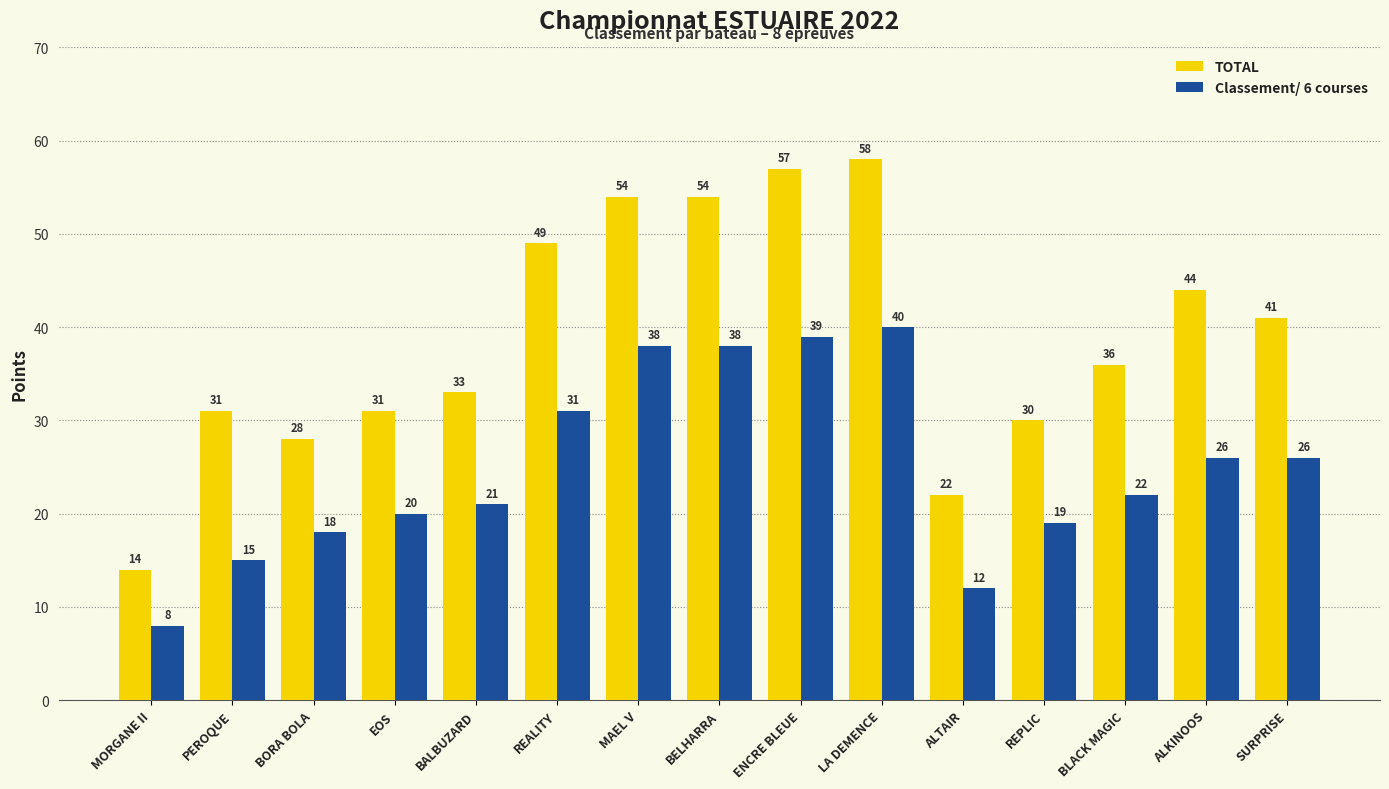

True or false: TOTAL has a value of 44 at REPLIC.

False